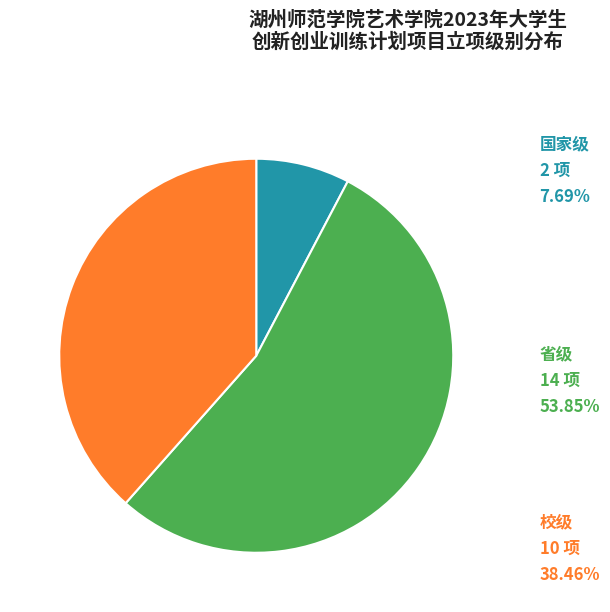

Is there a majority slice in this chart?

Yes